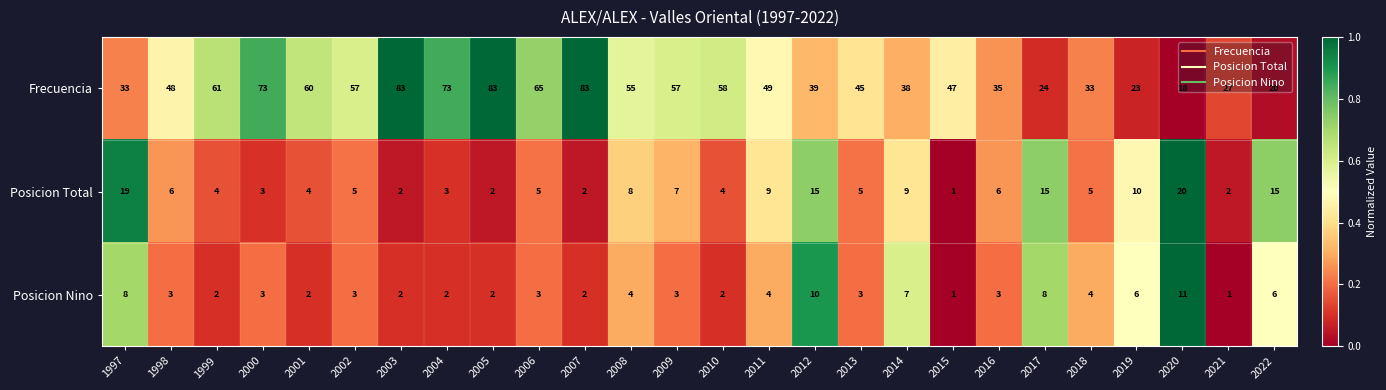

What is the highest value of the Posicion Nino series?

11